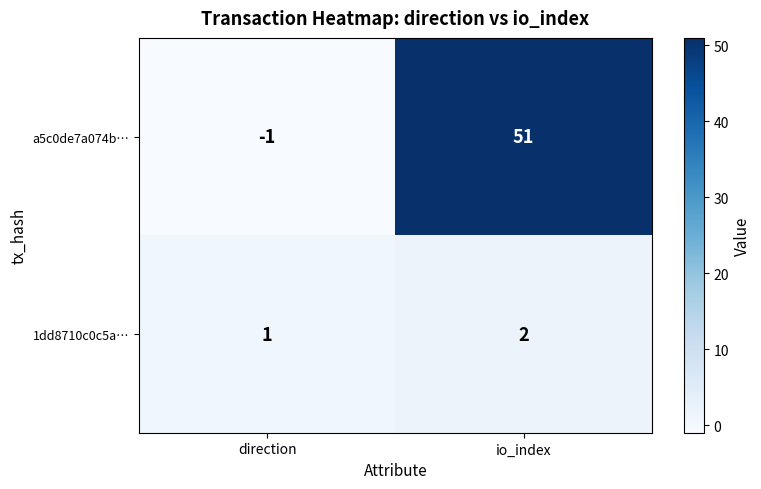

List the series in order of their overall mean, highest first.

a5c0de7a074b…, 1dd8710c0c5a…